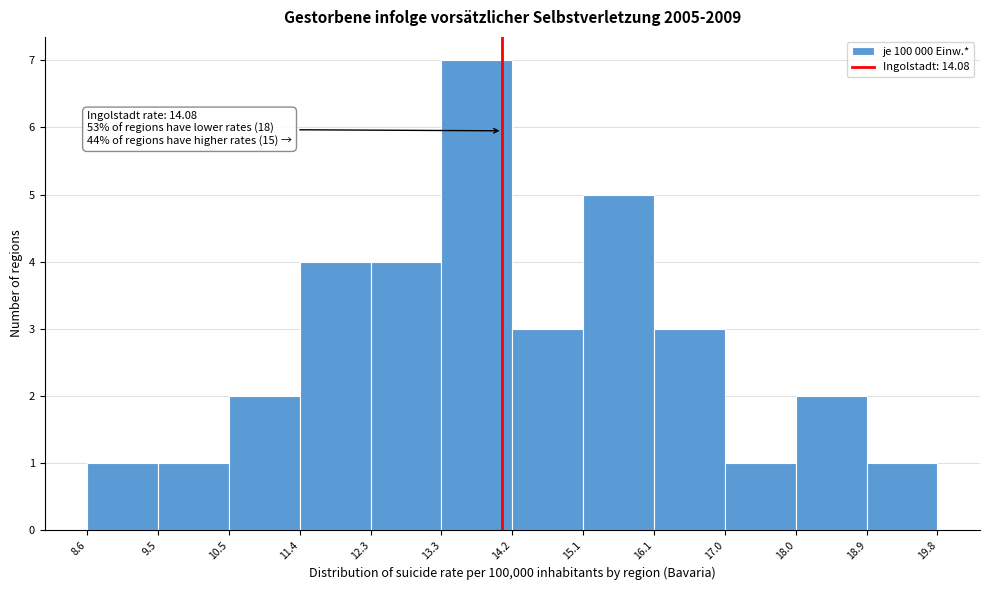

Over which range of the x-axis is the bar tallest?

13.3 to 14.2